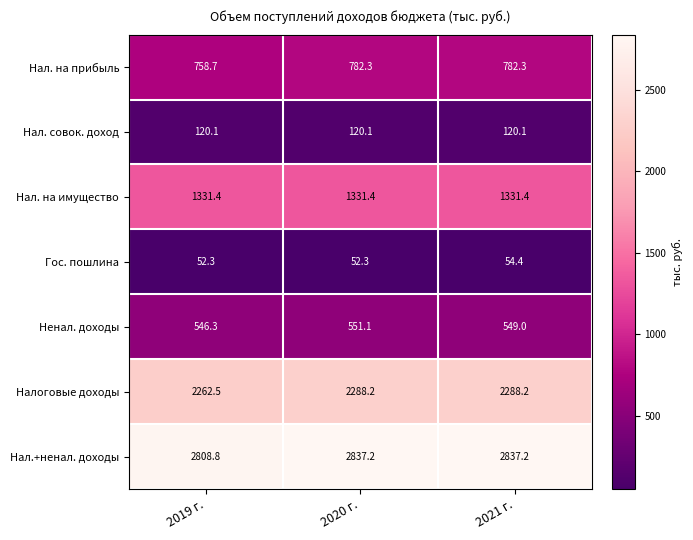

How many series are shown in this chart?

7